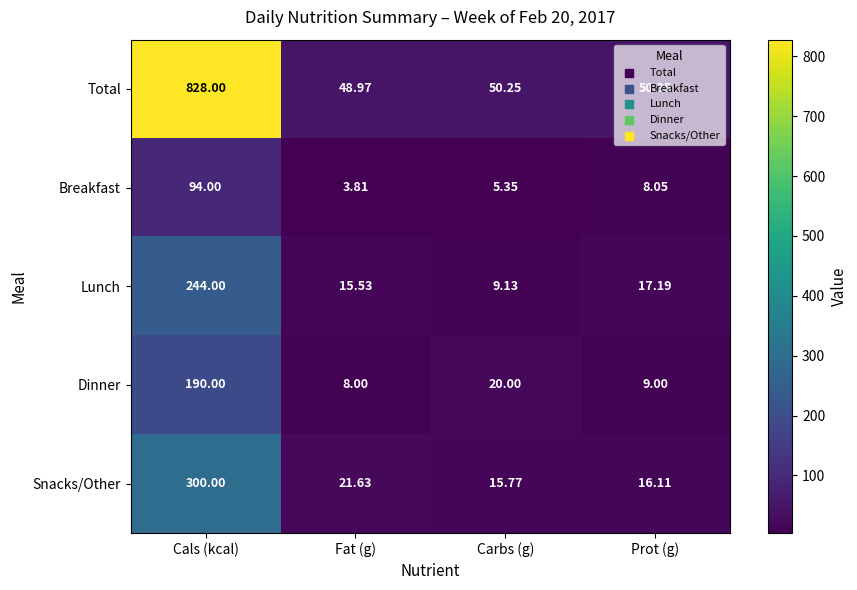

Where does the Dinner series first go above 20?

Cals (kcal)